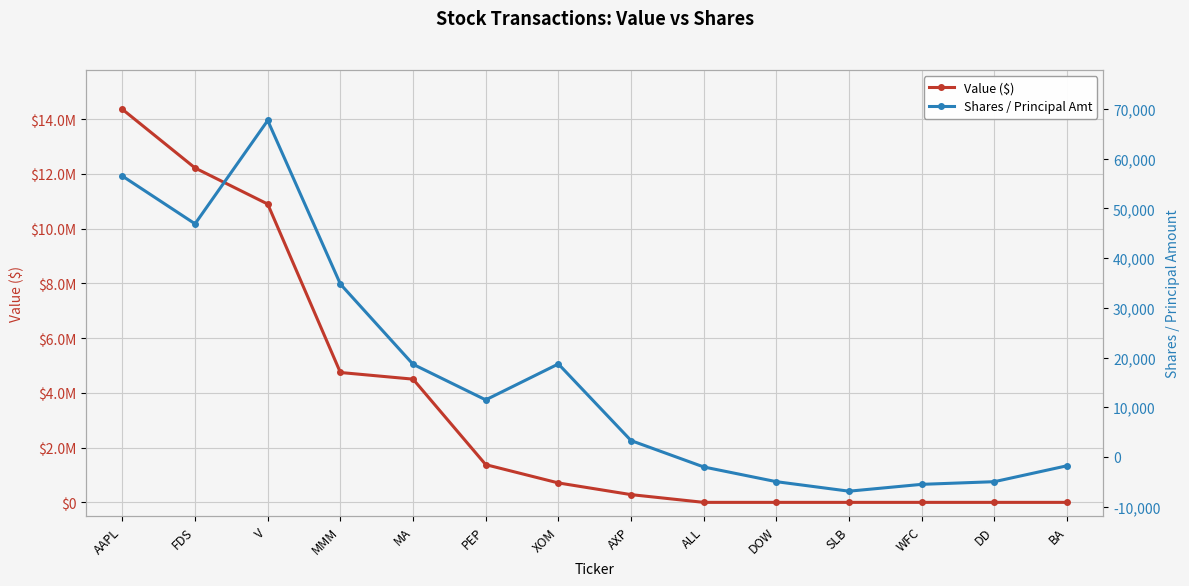

What is the label of the 7th point from the right?

AXP